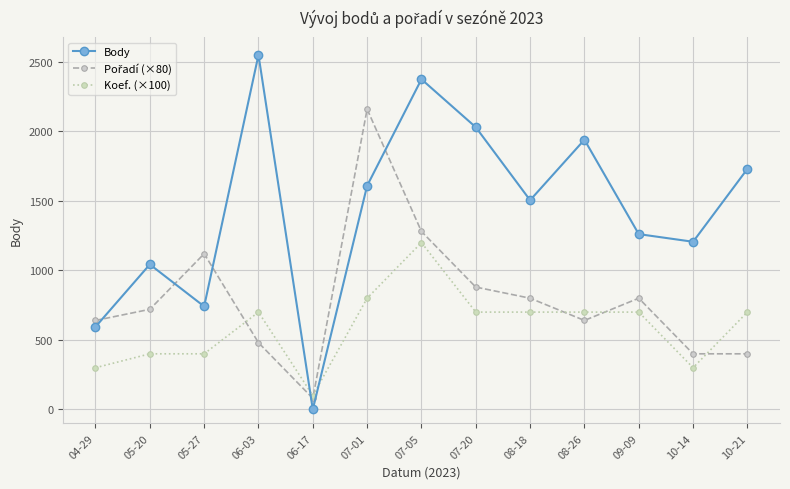

Rank the categories by Body value from lowest to highest.

06-17, 04-29, 05-27, 05-20, 10-14, 09-09, 08-18, 07-01, 10-21, 08-26, 07-20, 07-05, 06-03